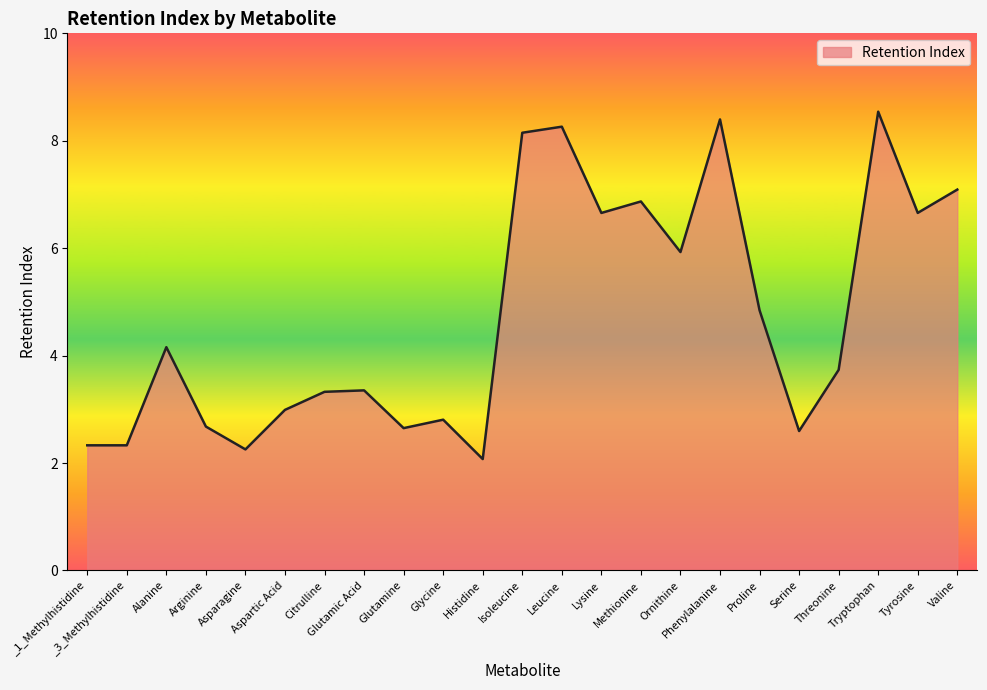

Between Glutamine and Tyrosine, which is larger?

Tyrosine